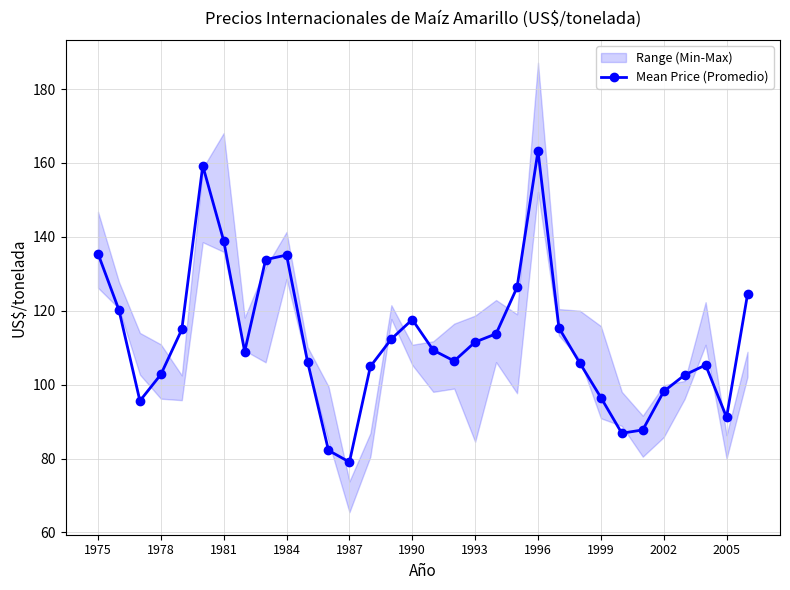

True or false: Mean Price (Promedio) has a value of 91.2 at 2005.

True